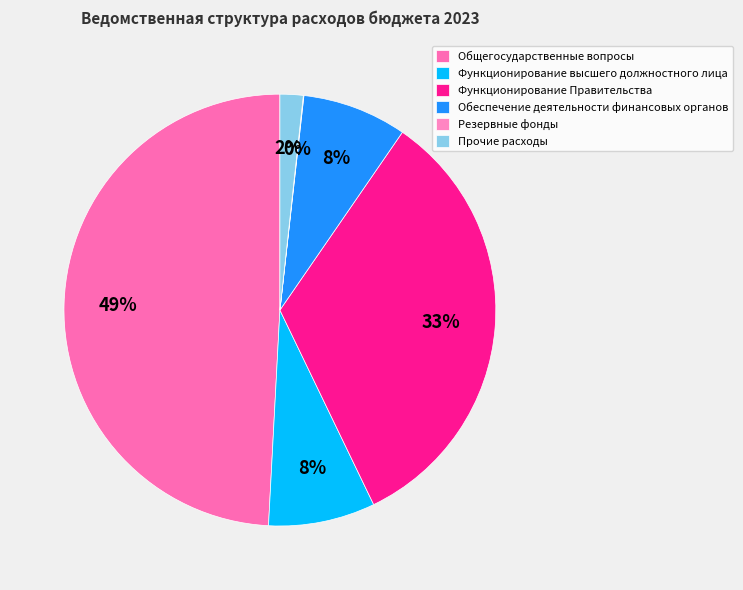

To the nearest percent, what is the average slice percentage?

17%